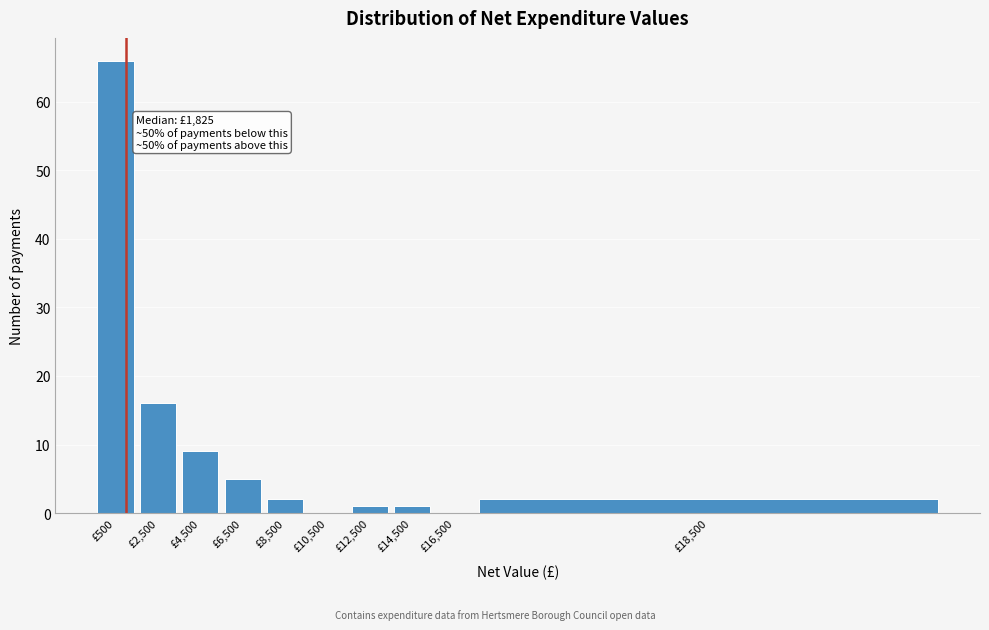

Reading left to right, what are all the values shown in this chart?

£500=66	£2,500=16	£4,500=9	£6,500=5	£8,500=2	£10,500=0	£12,500=1	£14,500=1	£16,500=0	£18,500=2